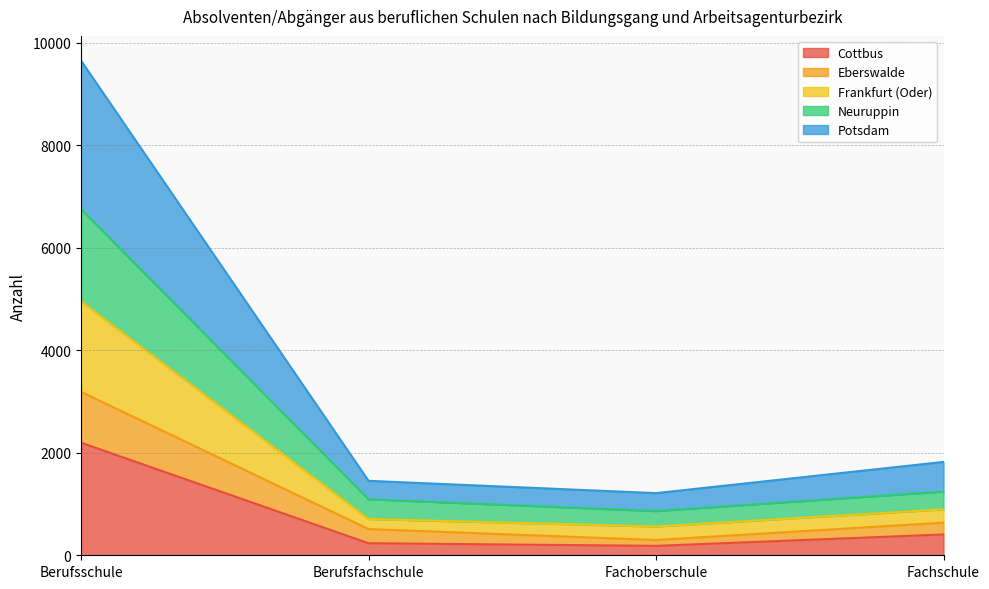

At which label does Cottbus reach its peak?

Berufsschule